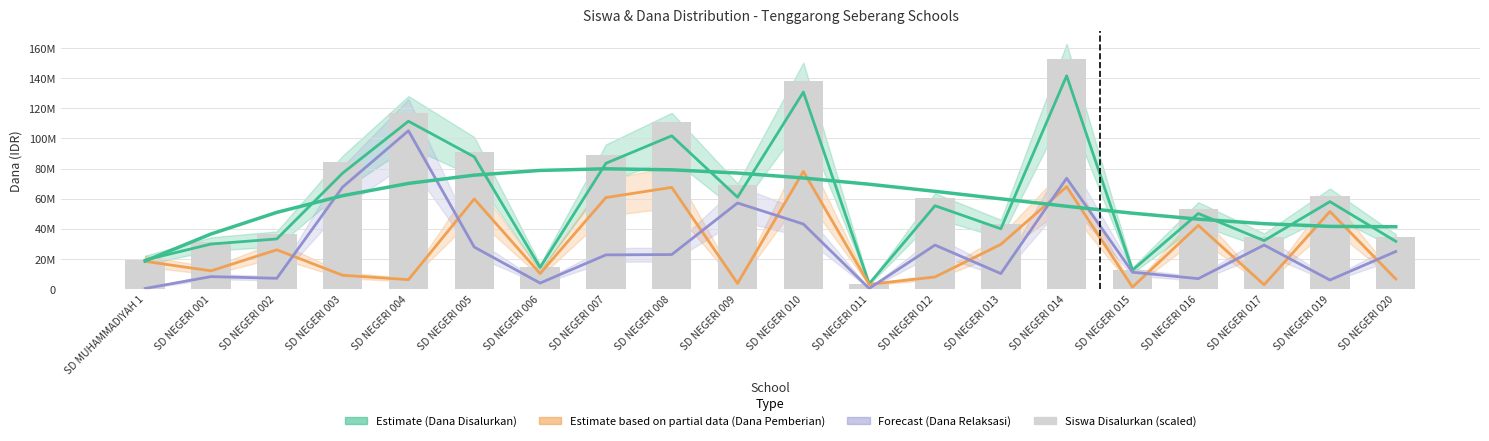

How many groups of bars are there?

20